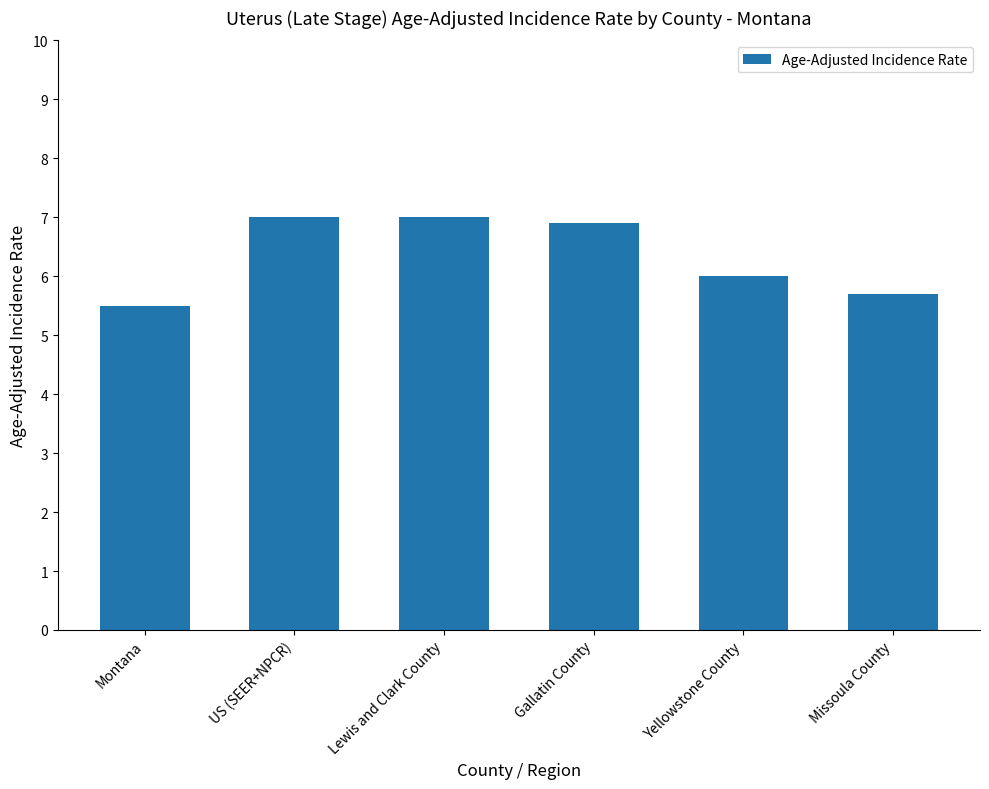

How many bars are there in total?

6